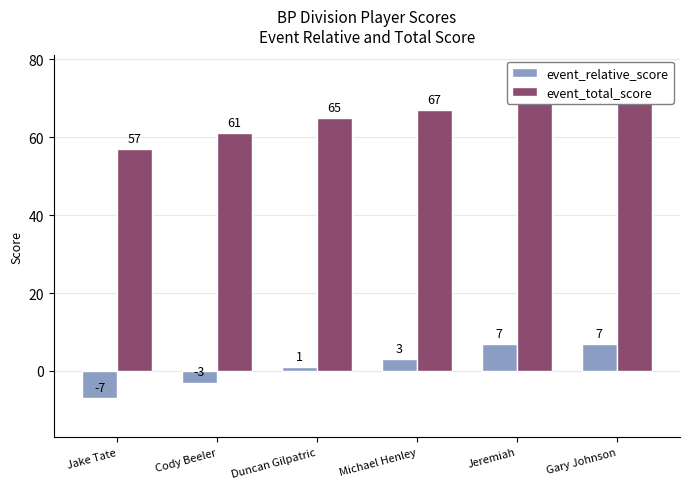

How many event_total_score values are between 61 and 71?

5